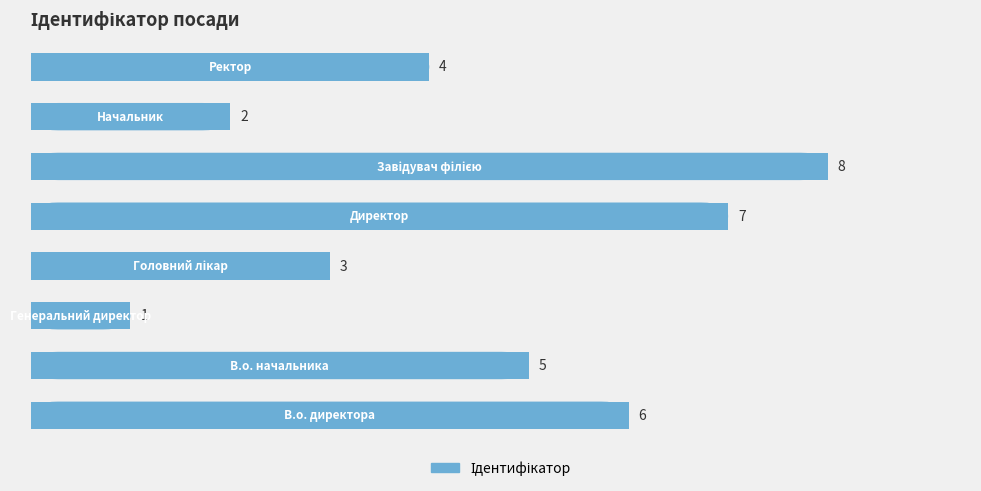

What is the difference between the maximum and minimum values?

7